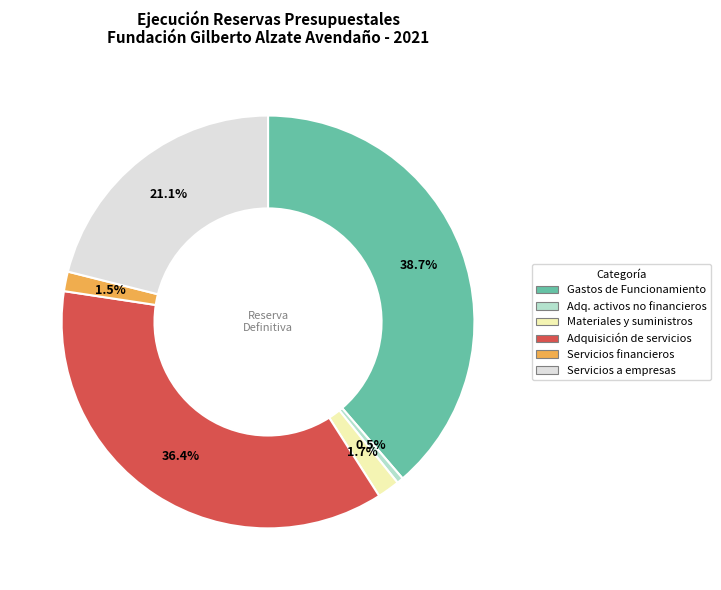

Is there any slice that represents more than half of the pie?

No